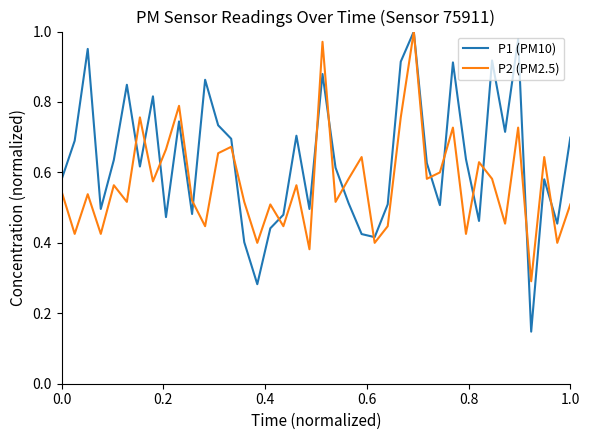

Which series has the largest range (max minus min)?

P1 (PM10)